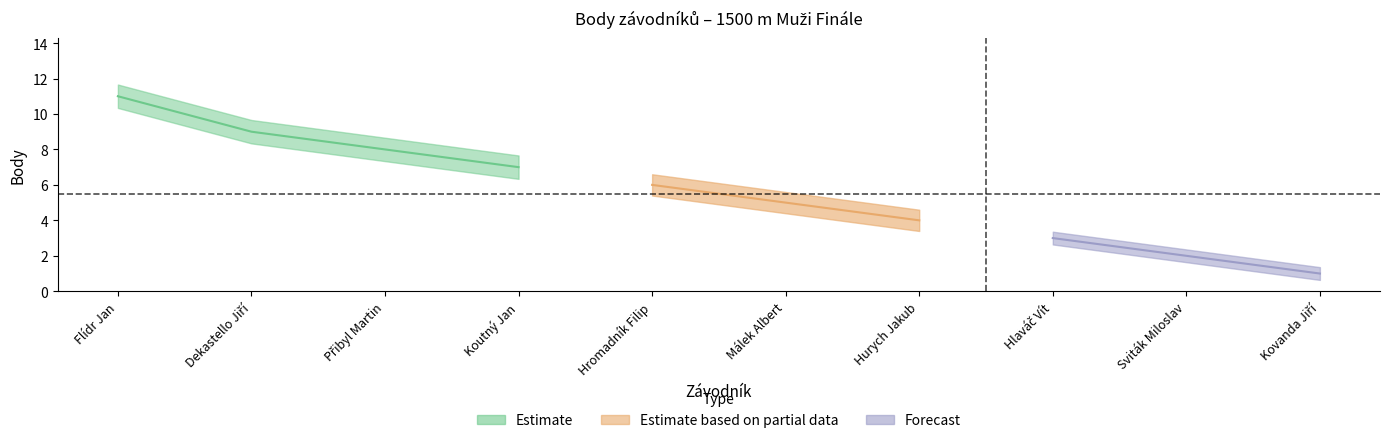

The chart shows a value of 4 at Hlaváč Vít. True or false?

False